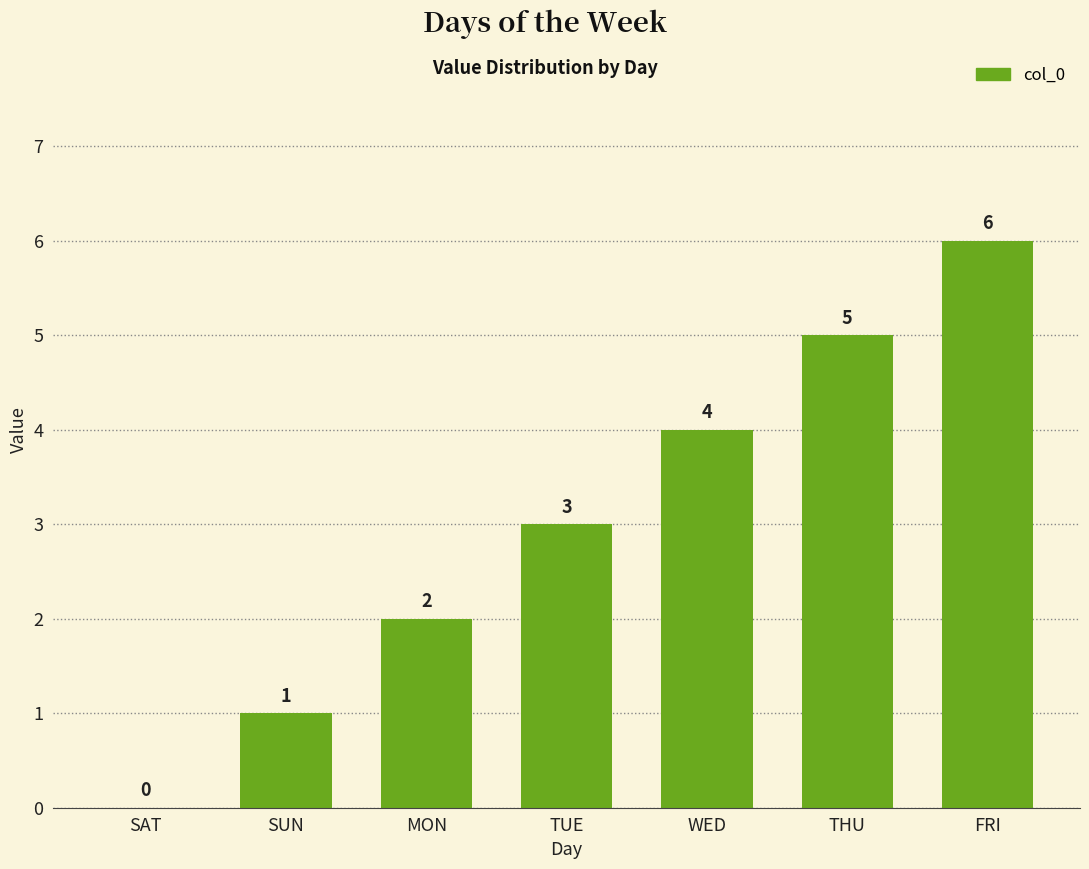

Approximately how many times larger is the value at SUN compared to TUE?

0.3